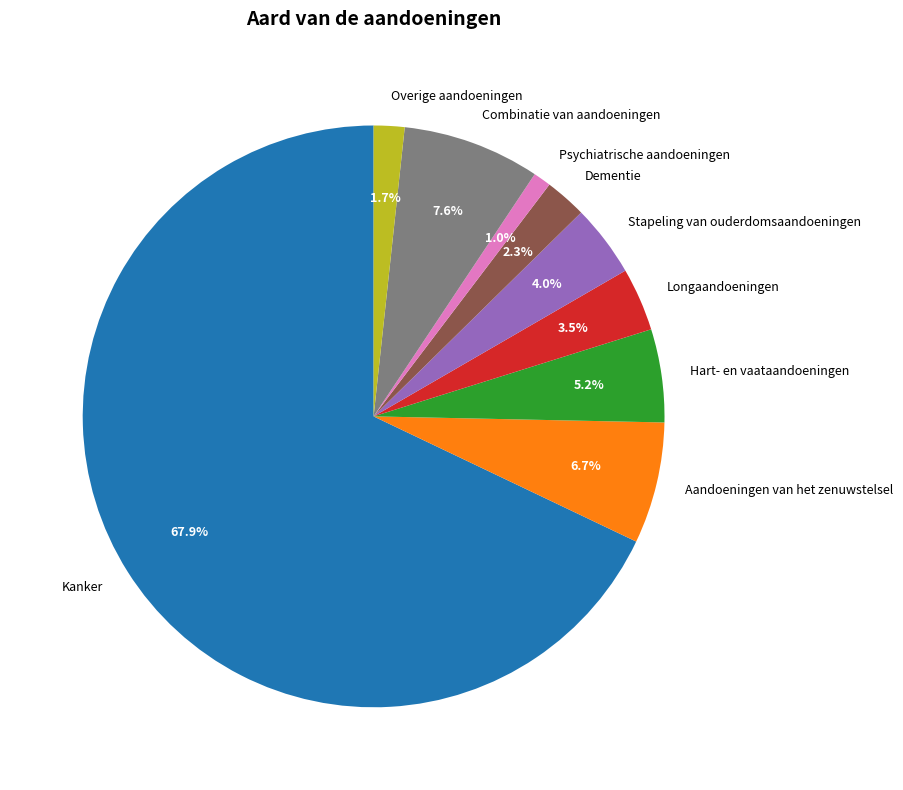

Count the number of slices in the pie.

9